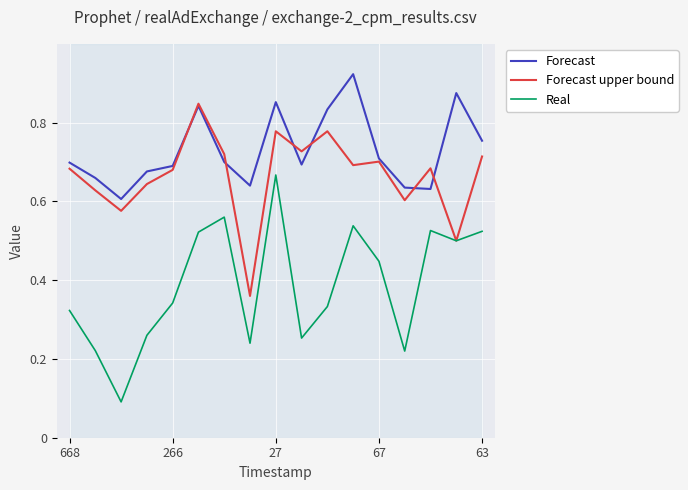

True or false: Forecast and Real cross at least once.

False